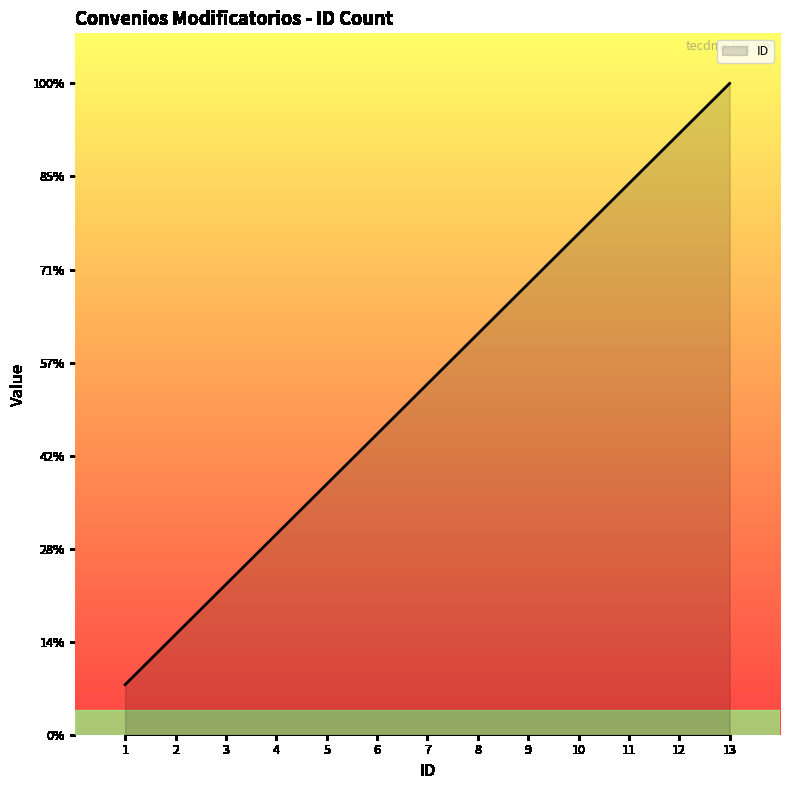

List the labels in order of value, largest first.

13, 12, 11, 10, 9, 8, 7, 6, 5, 4, 3, 2, 1